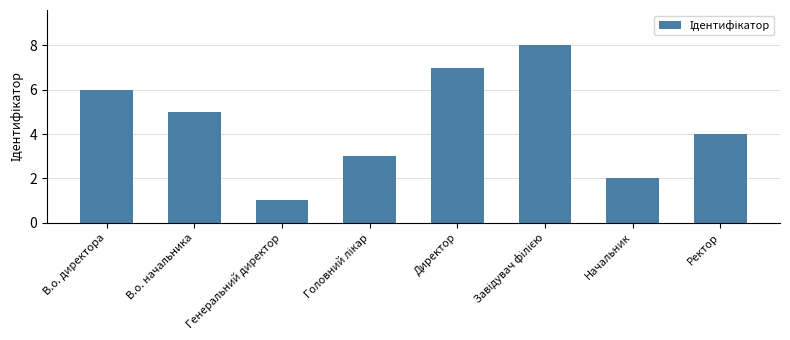

What value does the data have at В.о. директора?

6